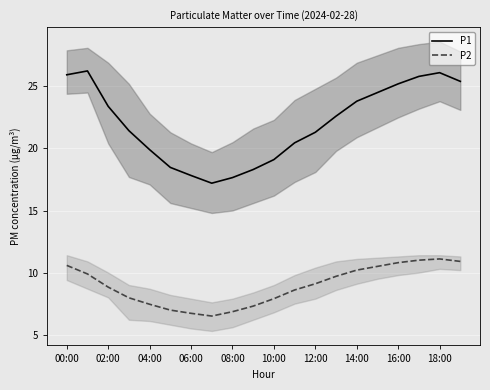

Is it true that P1 equals 16.7 at 15?

False